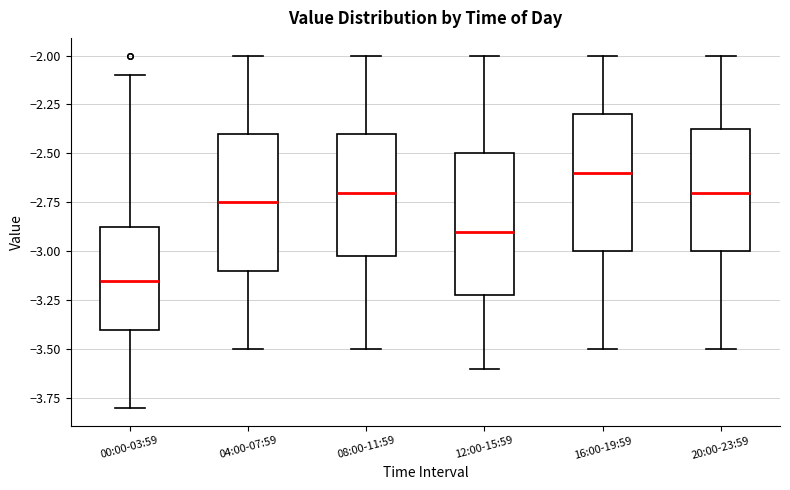

Reading left to right, transcribe this box plot: for each box, give where its median line is, the range the box spans, and where its two whiskers end, as read against the y-axis. The values are not printed on the chart, so give them approximately, as read against the axis.

00:00-03:59: median -3.15, box -3.40 to -2.85, whiskers -3.80 to -2.10
04:00-07:59: median -2.75, box -3.10 to -2.40, whiskers -3.50 to -2.00
08:00-11:59: median -2.70, box -3.00 to -2.40, whiskers -3.50 to -2.00
12:00-15:59: median -2.90, box -3.20 to -2.50, whiskers -3.60 to -2.00
16:00-19:59: median -2.60, box -3.00 to -2.30, whiskers -3.50 to -2.00
20:00-23:59: median -2.70, box -3.00 to -2.35, whiskers -3.50 to -2.00